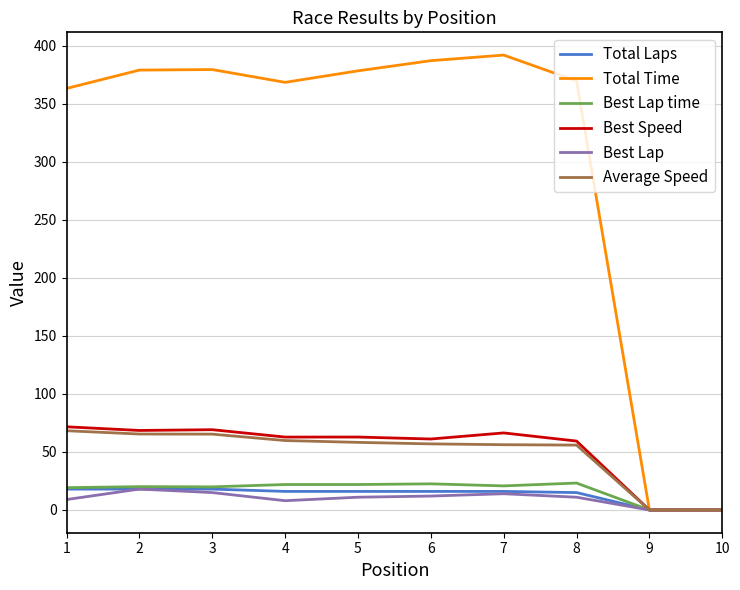

Which series changed the most between 1 and 10?

Total Time